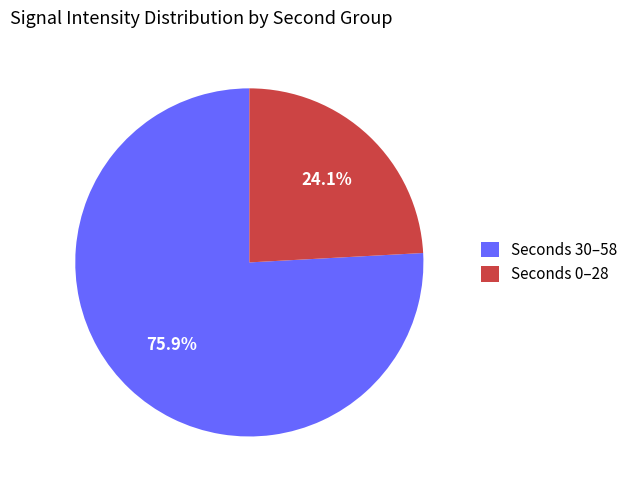

To the nearest percent, what is the average slice percentage?

50%